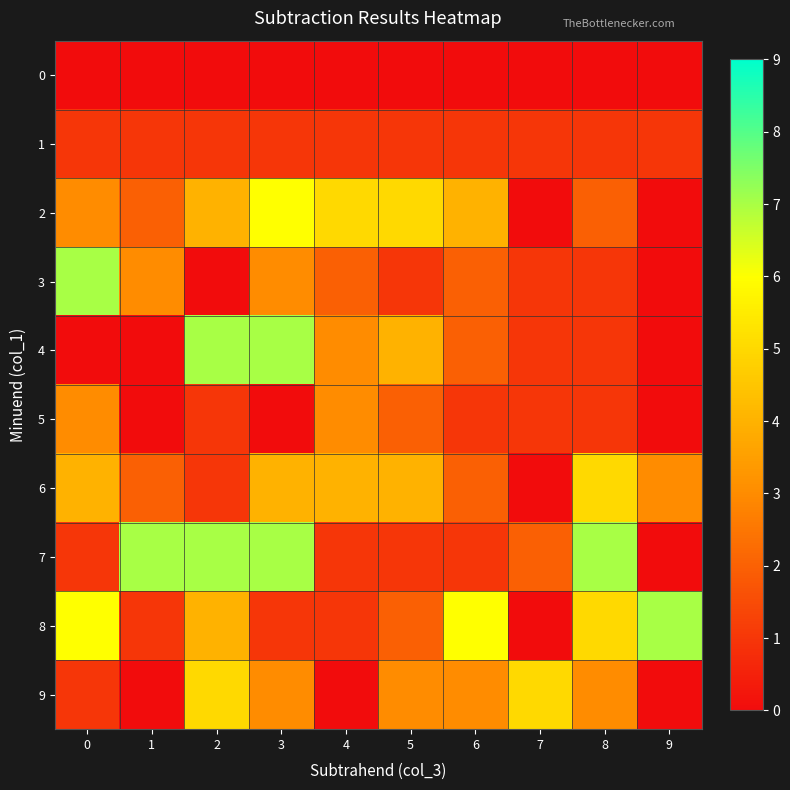

At which category is the sum across all series the highest?

3